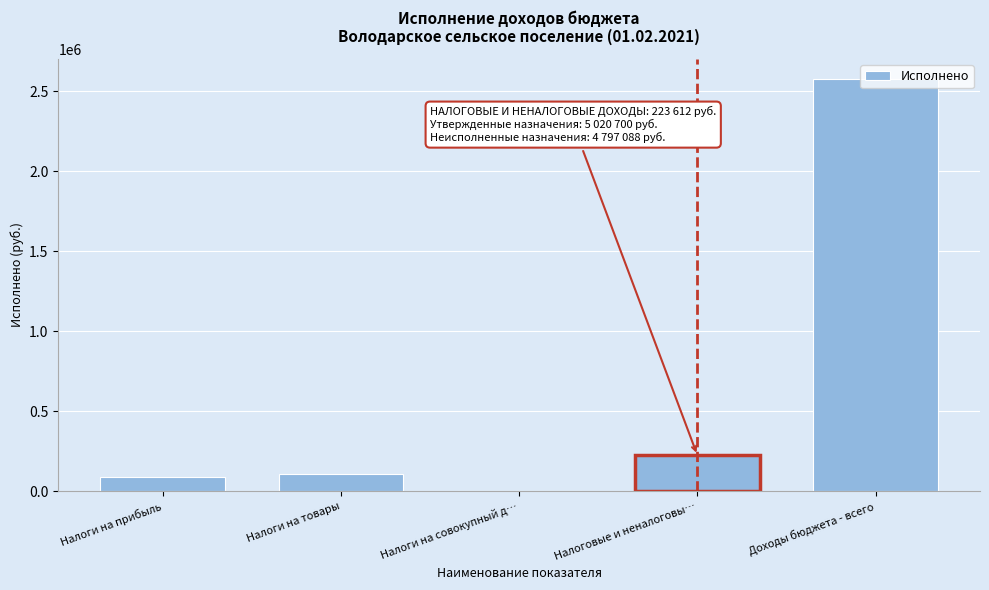

The chart shows a value of 2575376.7 at Доходы бюджета - всего. True or false?

True